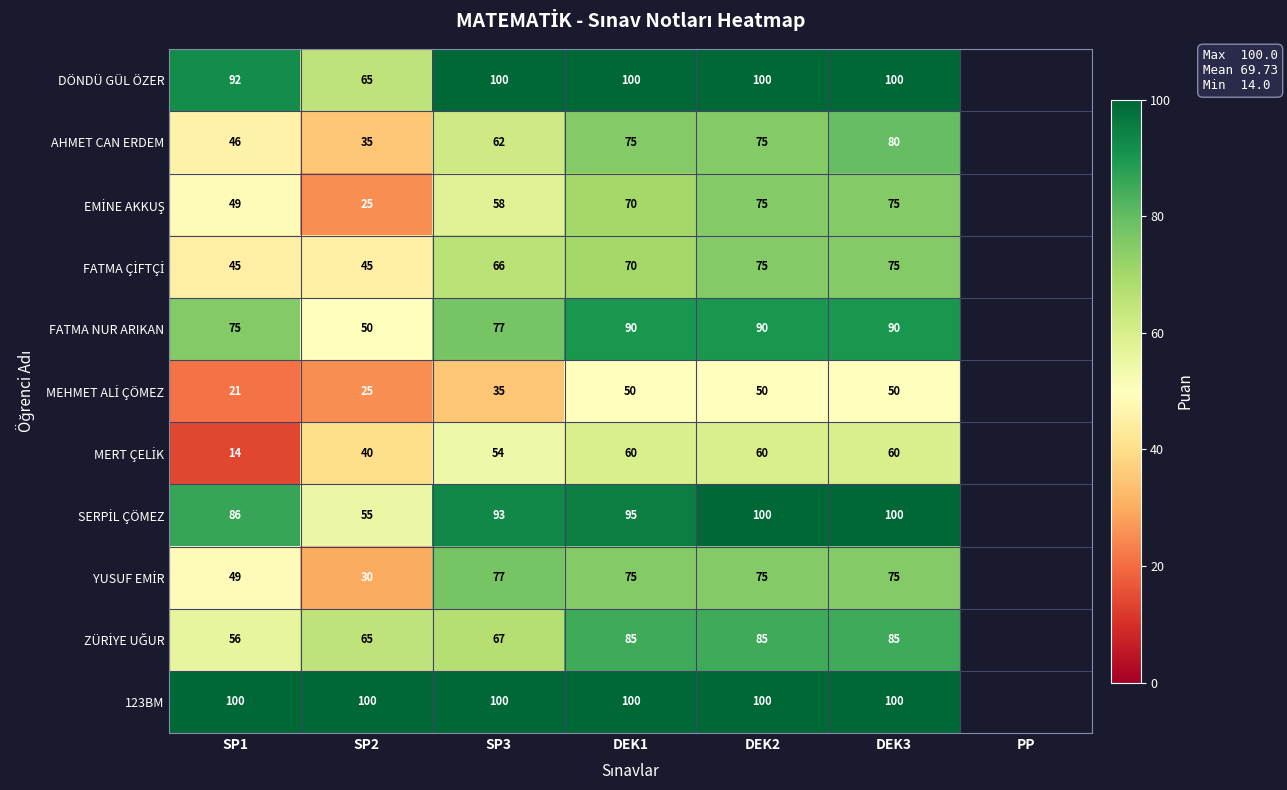

The FATMA NUR ARIKAN series shows 50 at SP2. True or false?

True